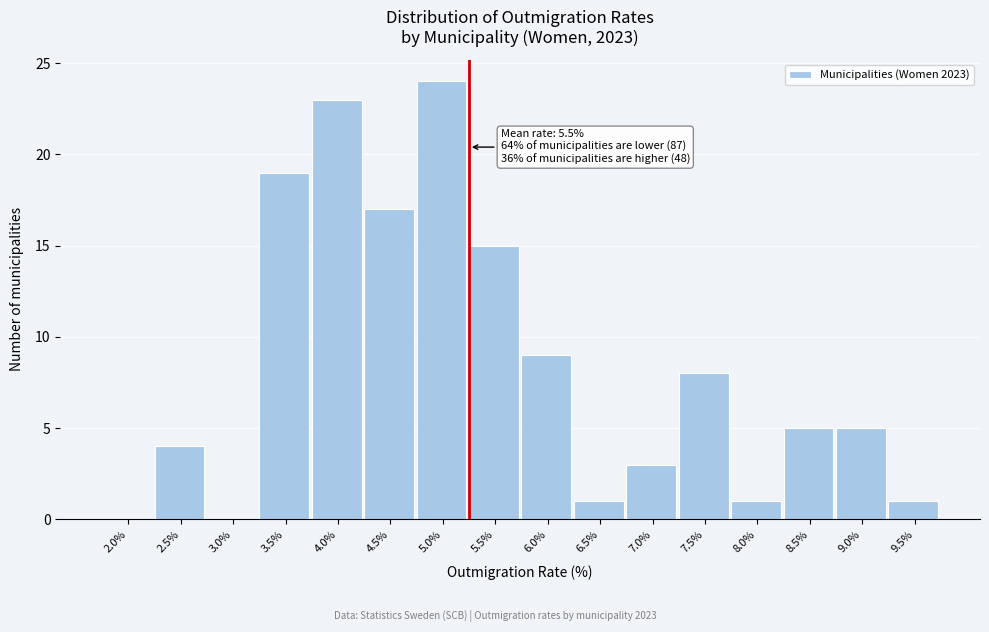

Reading right to left, list all the values displayed in this chart.

9.5%=1	9.0%=5	8.5%=5	8.0%=1	7.5%=8	7.0%=3	6.5%=1	6.0%=9	5.5%=15	5.0%=24	4.5%=17	4.0%=23	3.5%=19	3.0%=0	2.5%=4	2.0%=0